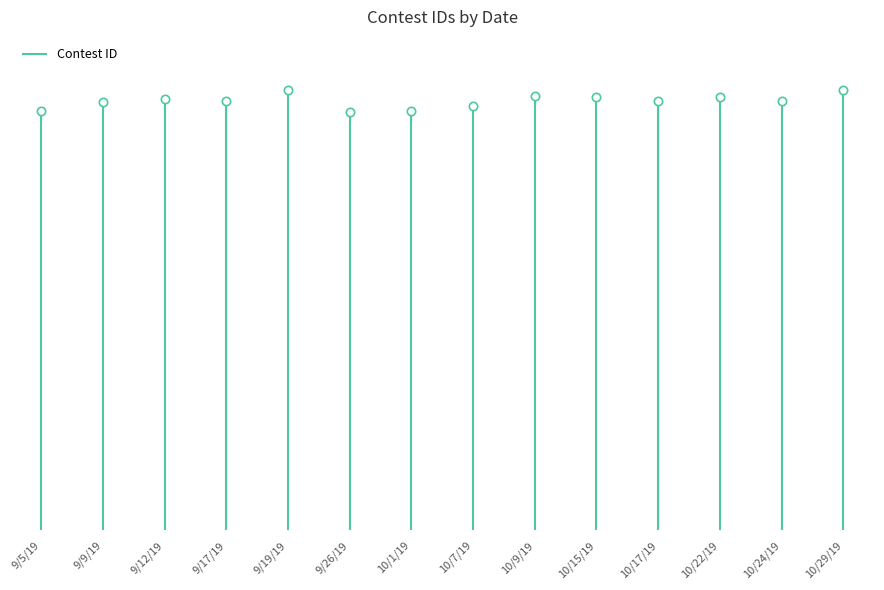

How many values are below 242237?

7